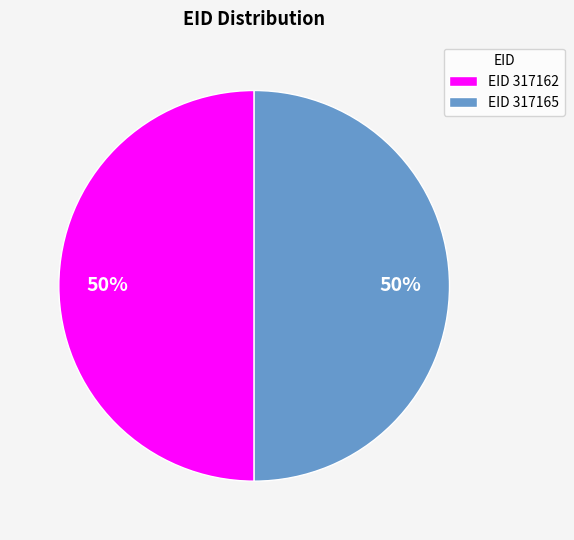

The EID 317165 slice represents 63% of the pie. True or false?

False